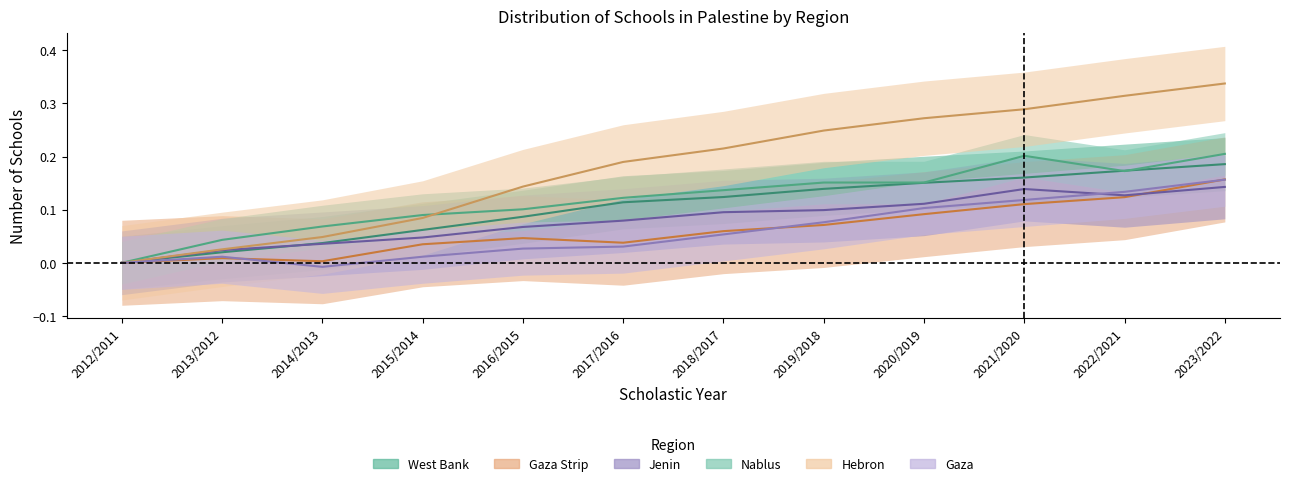

What are all the series names shown in the legend?

West Bank, Gaza Strip, Jenin, Nablus, Hebron, Gaza